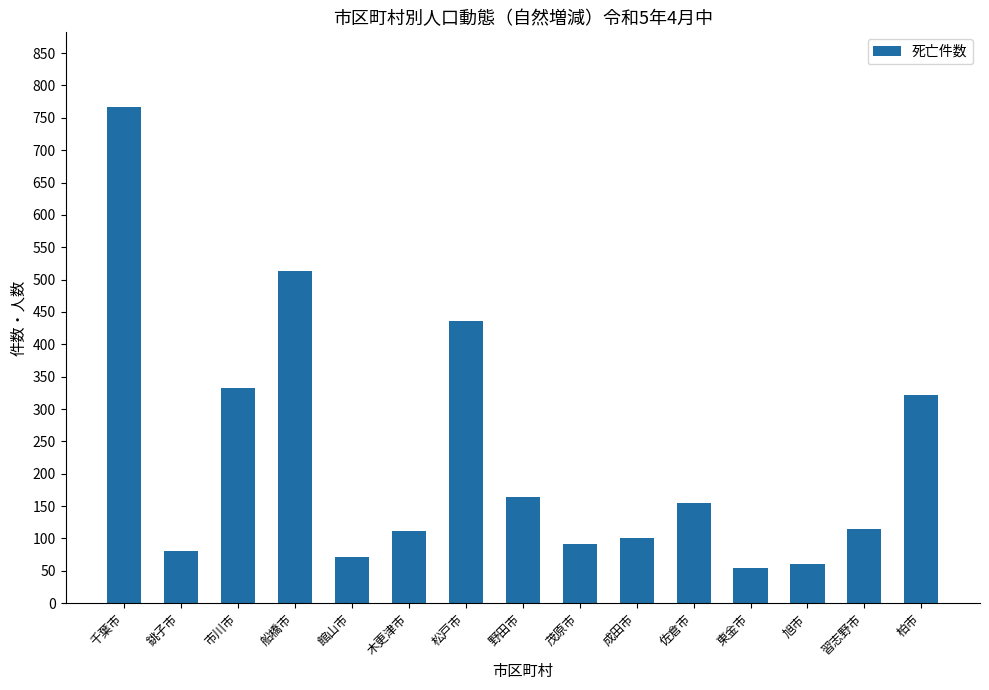

The chart shows a value of 333 at 市川市. True or false?

True